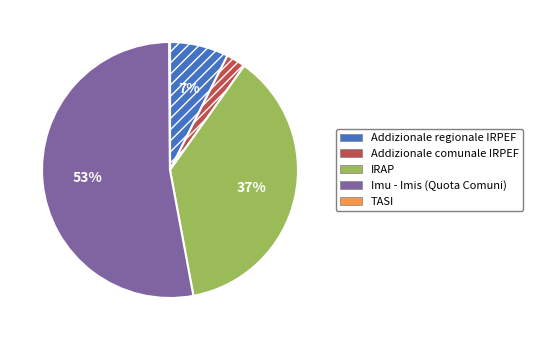

To the nearest percent, what is the difference between the Imu - Imis (Quota Comuni) and IRAP slice percentages?

16%